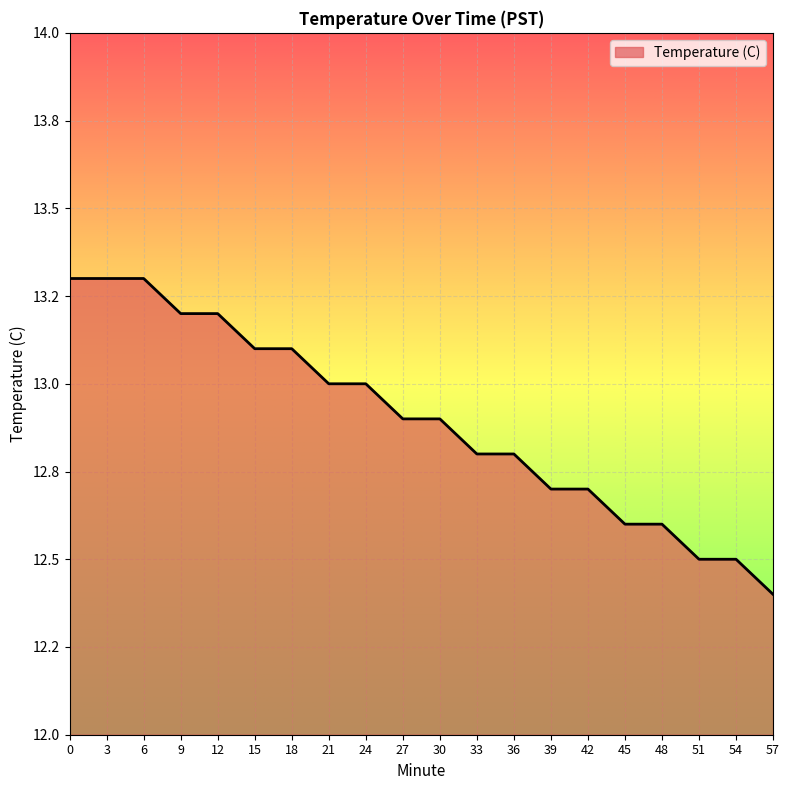

Approximately how many times larger is the value at 33 compared to 30?

1.0